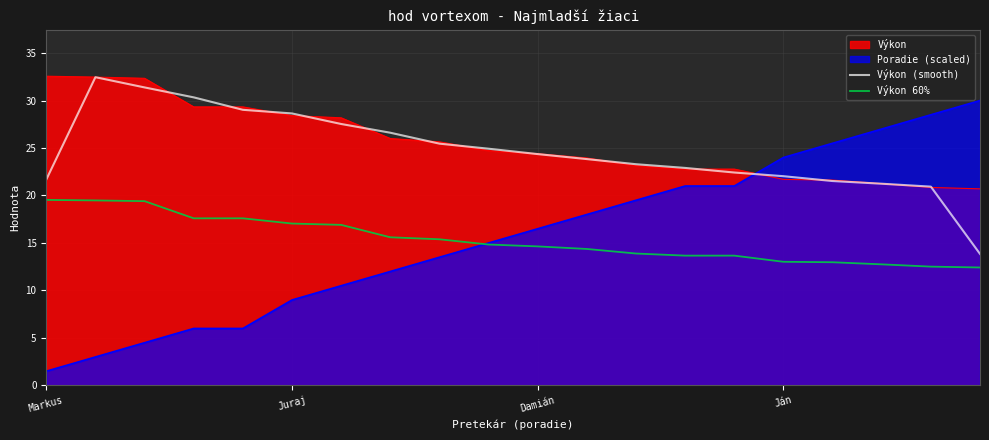

Where is Výkon 60% nearest to the value 15?

9